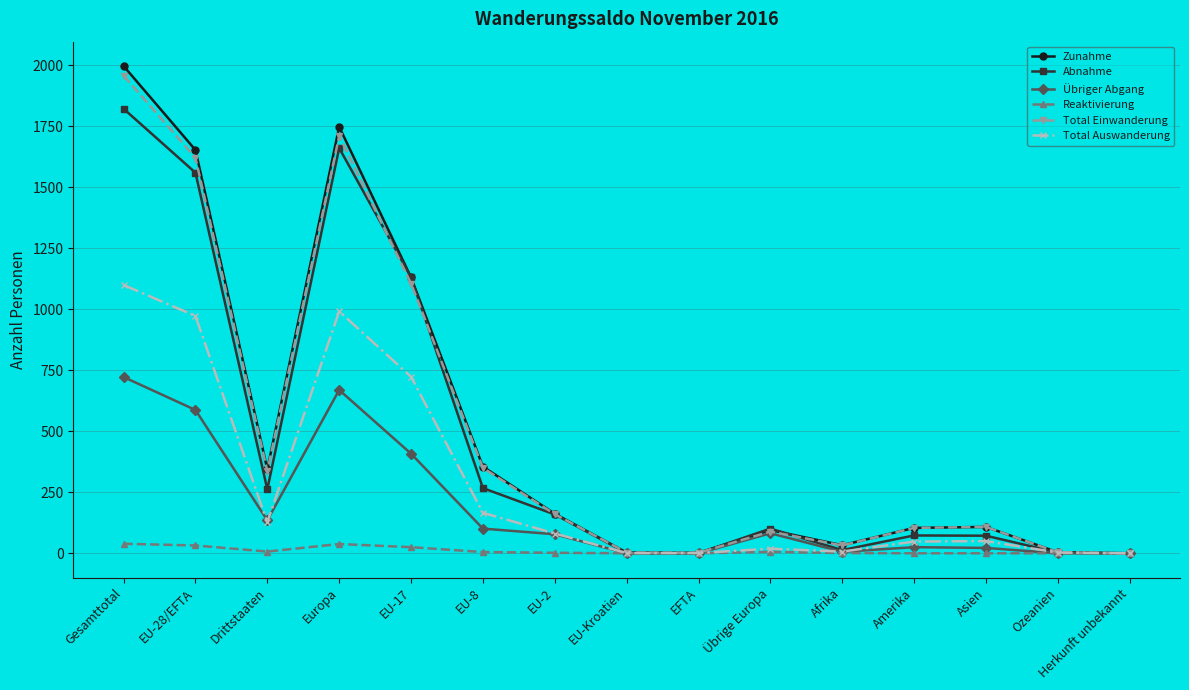

What is the average value of the Total Einwanderung series?

505